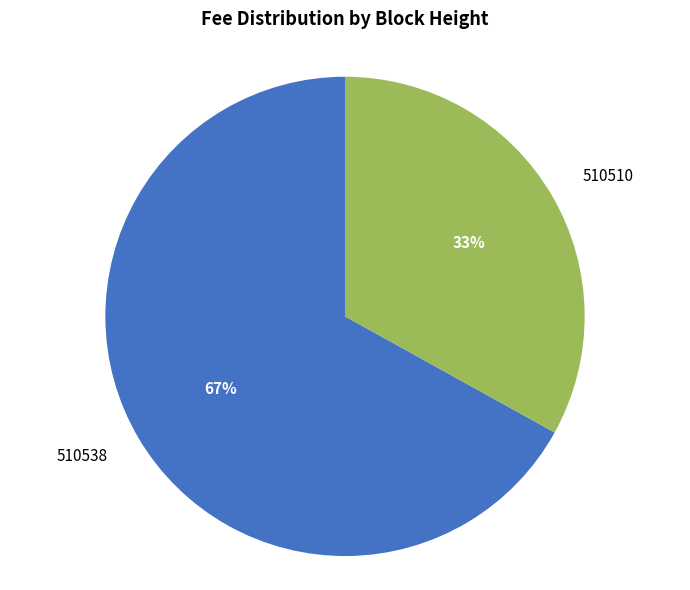

Which has a higher value, 510510 or 510538?

510538